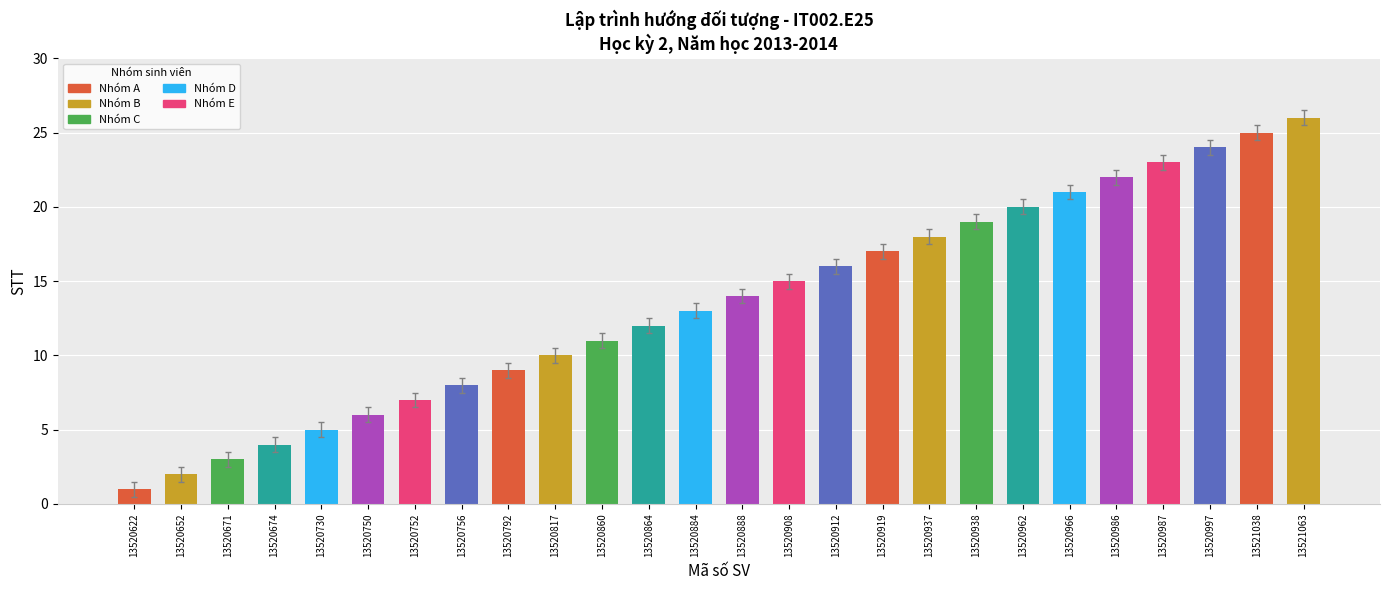

List the labels in order of value, smallest first.

13520622, 13520652, 13520671, 13520674, 13520730, 13520750, 13520752, 13520756, 13520792, 13520817, 13520860, 13520864, 13520884, 13520888, 13520908, 13520912, 13520919, 13520937, 13520938, 13520962, 13520966, 13520986, 13520987, 13520997, 13521038, 13521063